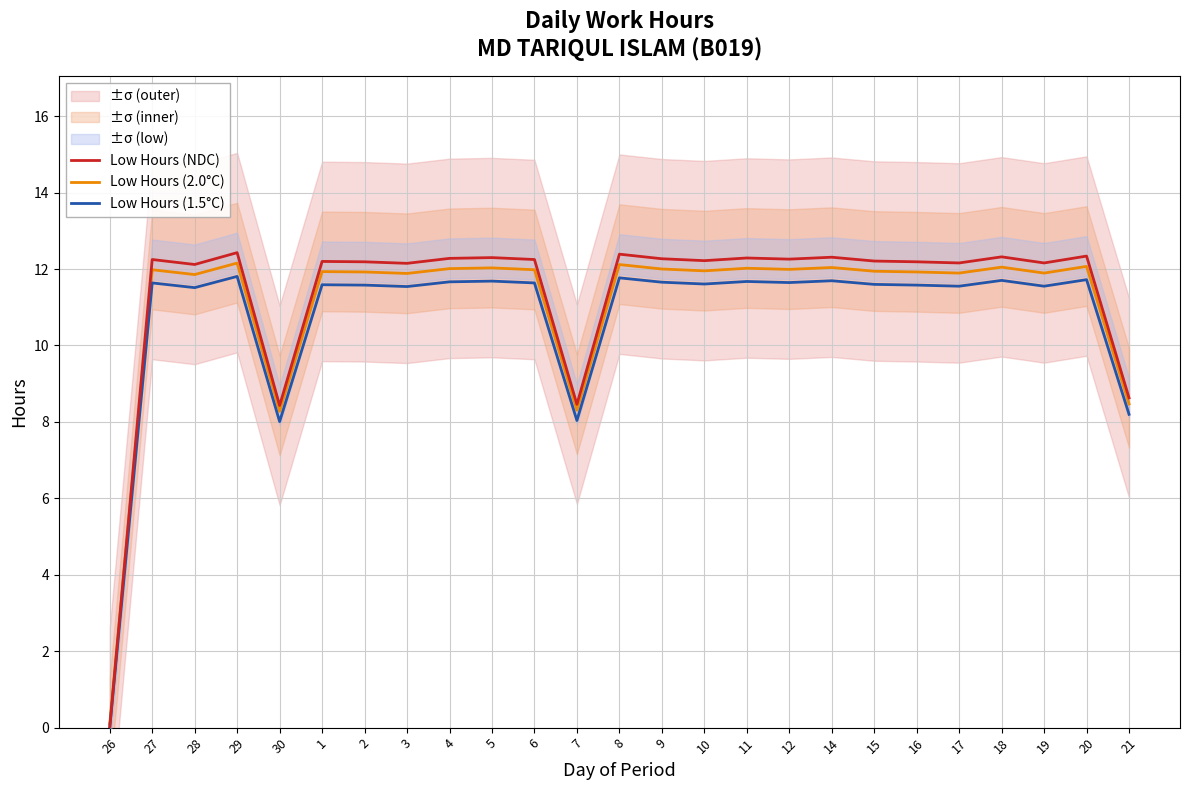

What is the value of the Low Hours (NDC) point at the 19th from the left?

12.2